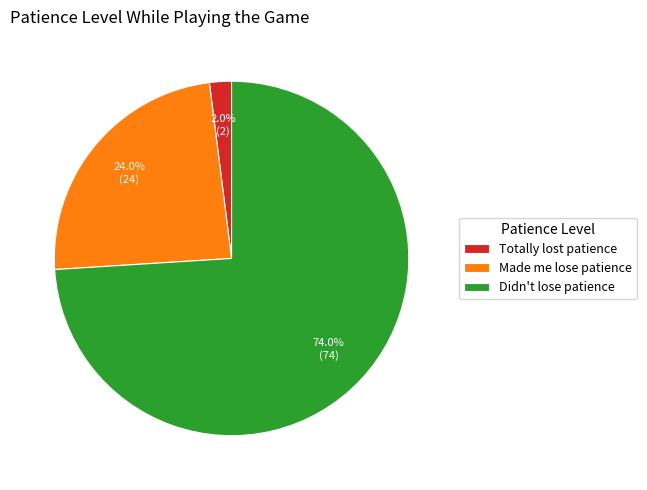

Which category has the smallest portion of the pie?

Totally lost patience